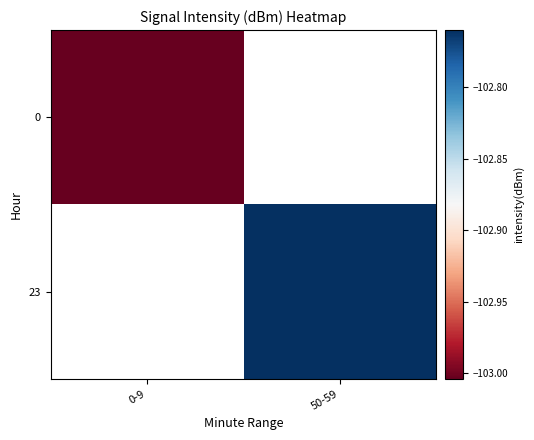

What is the minimum value shown in the chart?

-103.0